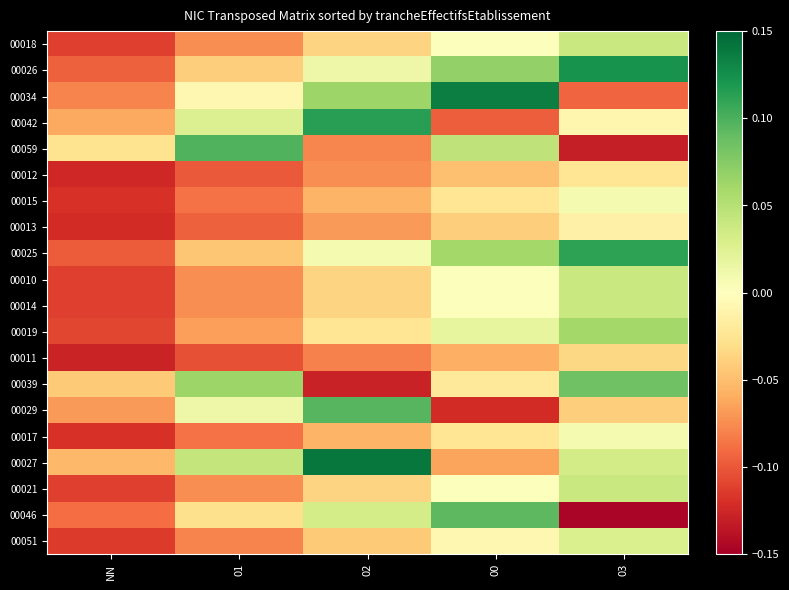

List the series in order of their peak value, lowest first.

00011, 00012, 00013, 00015, 00017, 00051, 00018, 00010, 00014, 00021, 00019, 00039, 00046, 00029, 00059, 00025, 00042, 00026, 00034, 00027